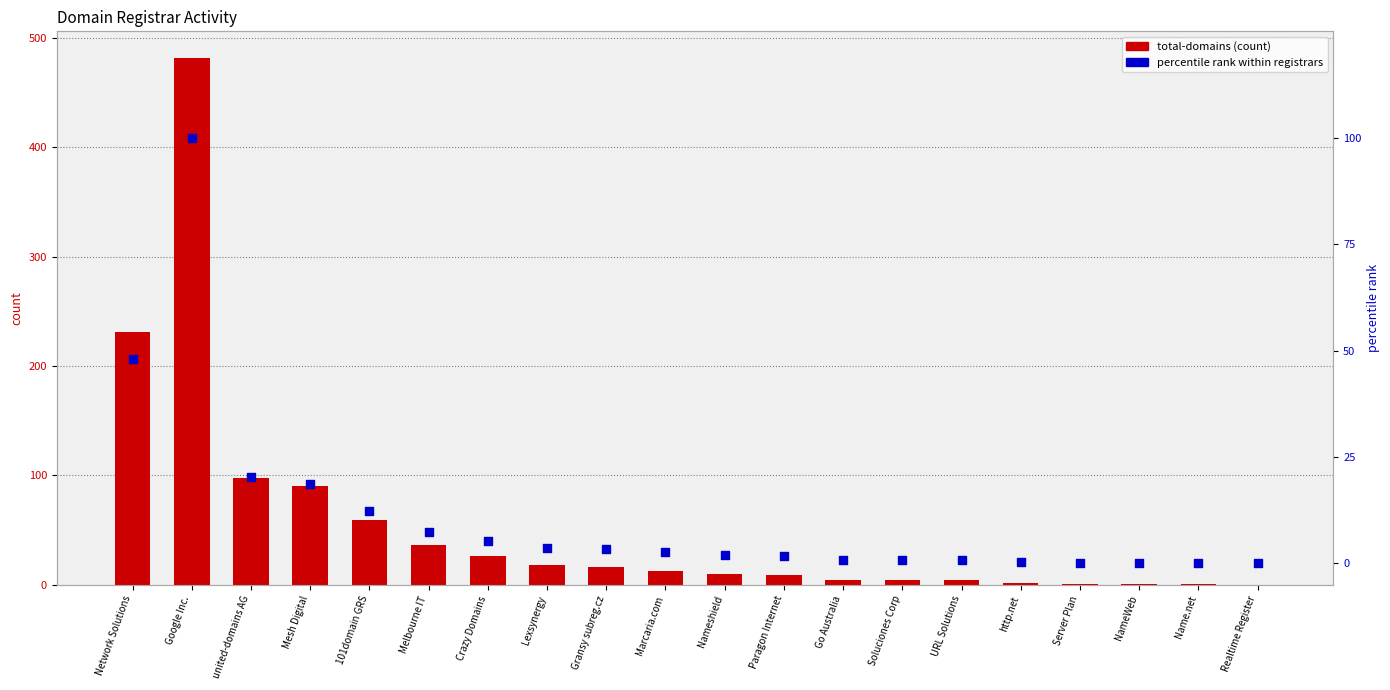

What is the total value across all series at Marcaria.com?

15.7